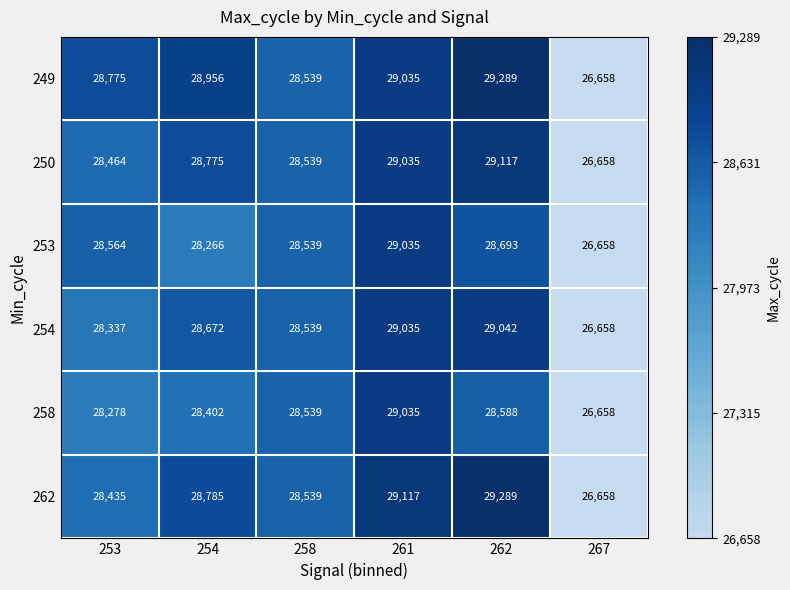

Which series has the largest total across all categories?

249